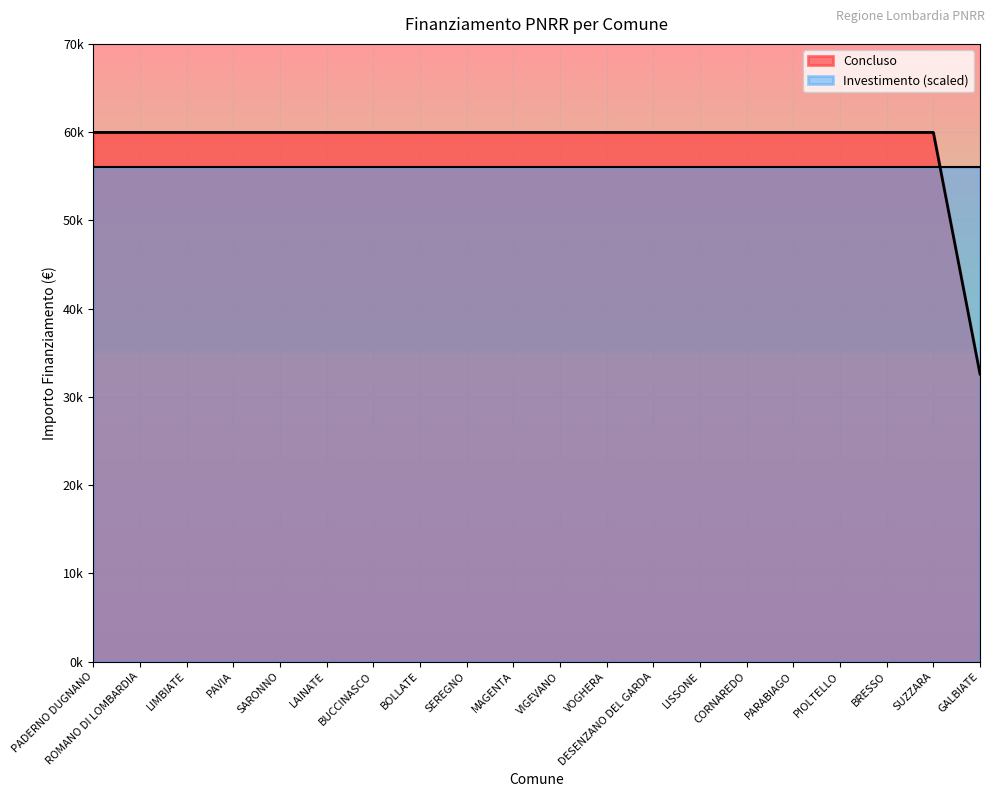

Reading left to right, what are all the values shown in this chart?

59966	59966	59966	59966	59966	59966	59966	59966	59966	59966	59966	59966	59966	59966	59966	59966	59966	59966	59966	32589